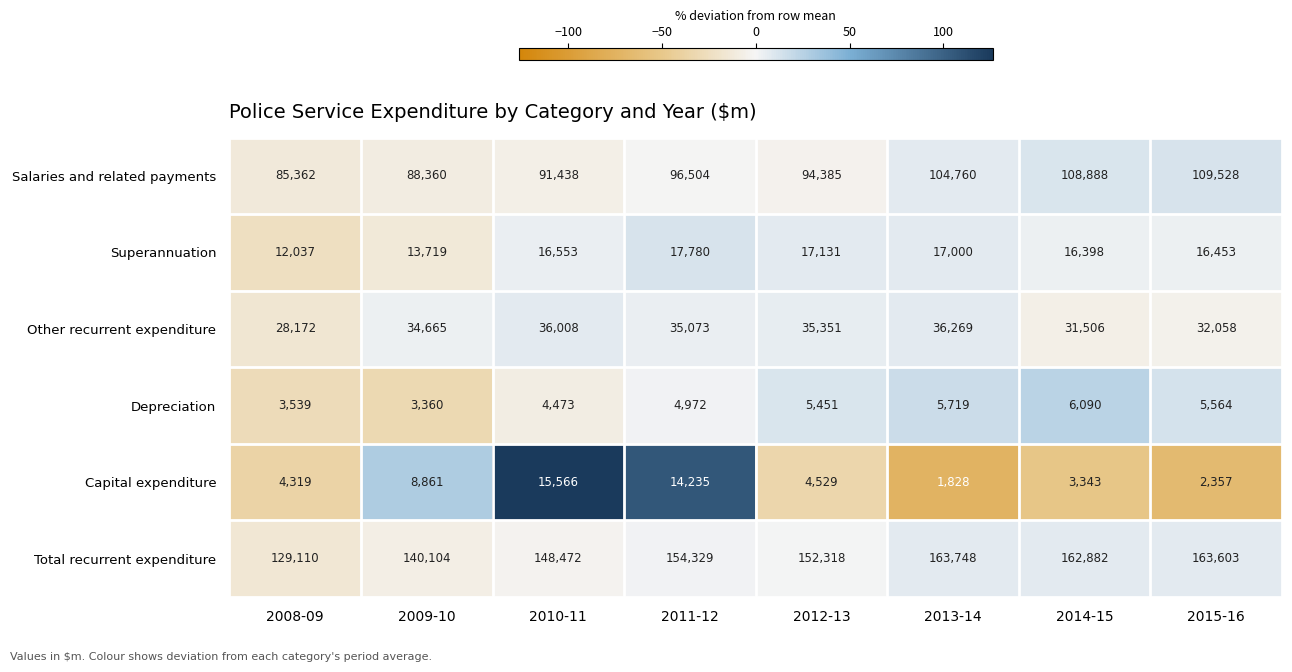

What is the approximate value of Superannuation at 2015-16?

16453